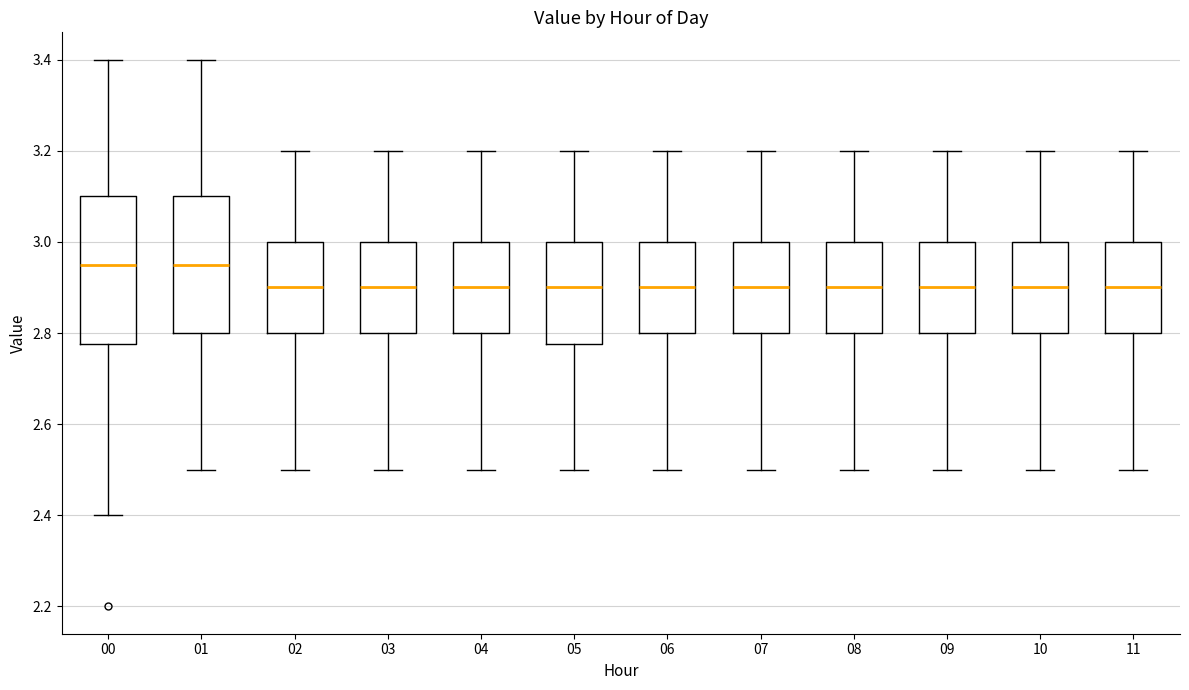

Reading left to right, transcribe this box plot: for each box, give where its median line is, the range the box spans, and where its two whiskers end, as read against the y-axis. The values are not printed on the chart, so give them approximately, as read against the axis.

00: median 2.96, box 2.78 to 3.10, whiskers 2.40 to 3.40
01: median 2.96, box 2.80 to 3.10, whiskers 2.50 to 3.40
02: median 2.90, box 2.80 to 3.00, whiskers 2.50 to 3.20
03: median 2.90, box 2.80 to 3.00, whiskers 2.50 to 3.20
04: median 2.90, box 2.80 to 3.00, whiskers 2.50 to 3.20
05: median 2.90, box 2.78 to 3.00, whiskers 2.50 to 3.20
06: median 2.90, box 2.80 to 3.00, whiskers 2.50 to 3.20
07: median 2.90, box 2.80 to 3.00, whiskers 2.50 to 3.20
08: median 2.90, box 2.80 to 3.00, whiskers 2.50 to 3.20
09: median 2.90, box 2.80 to 3.00, whiskers 2.50 to 3.20
10: median 2.90, box 2.80 to 3.00, whiskers 2.50 to 3.20
11: median 2.90, box 2.80 to 3.00, whiskers 2.50 to 3.20